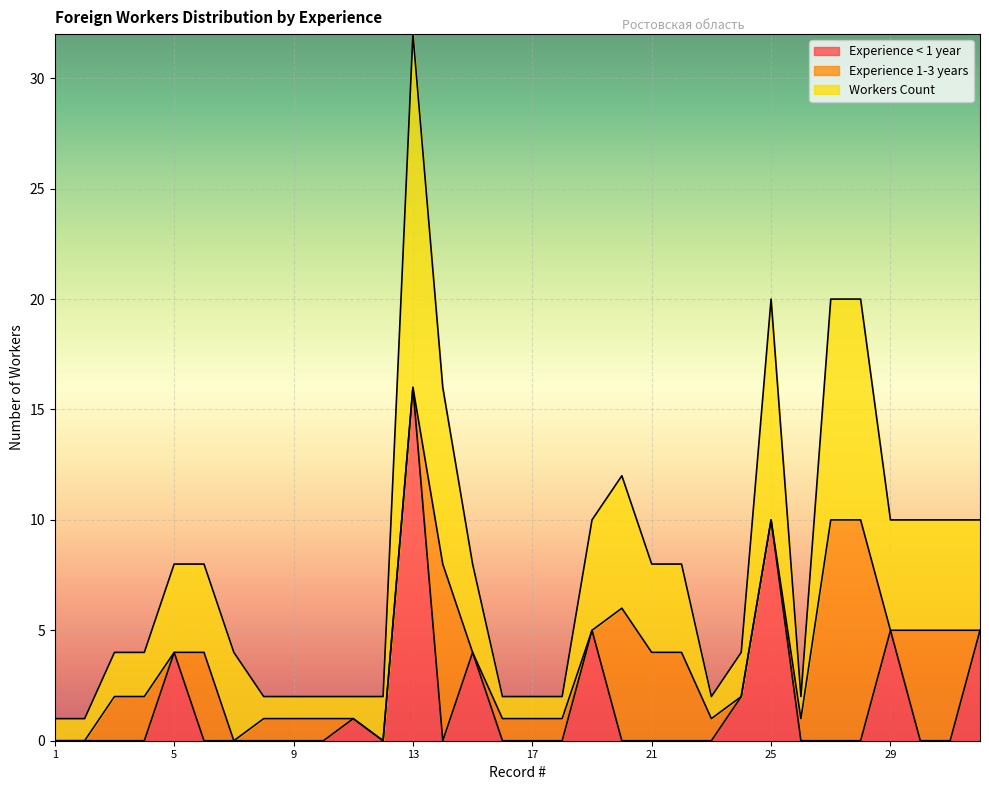

What is the total value across all series at 25?

20